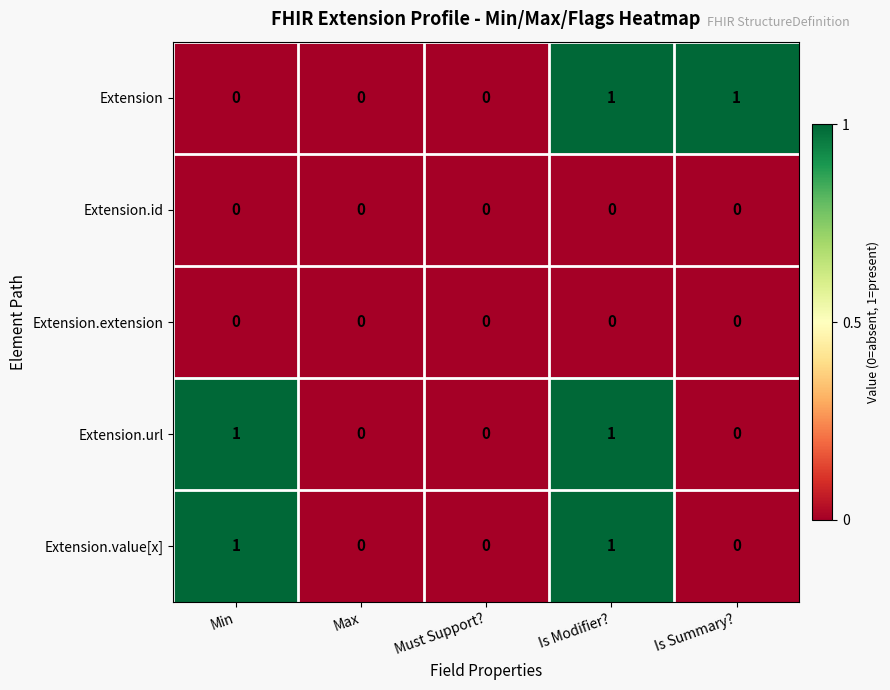

What is the difference between the highest and lowest values at Min?

1